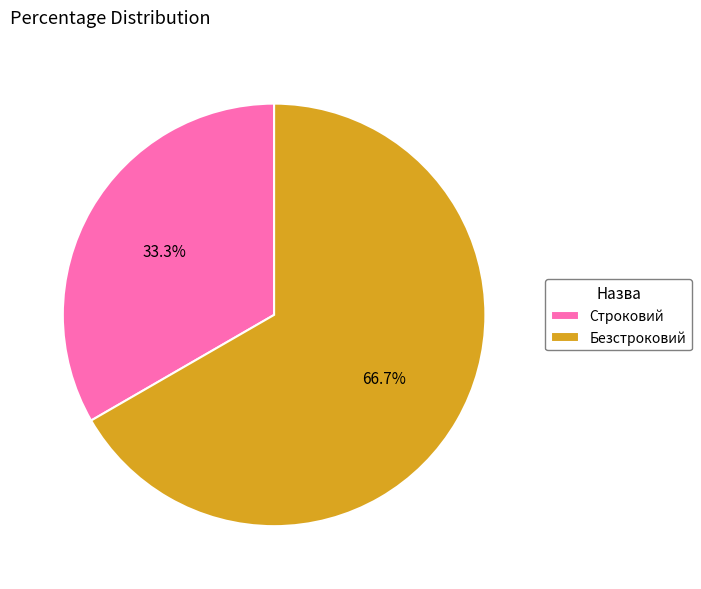

To the nearest percent, what is the average slice percentage?

50%